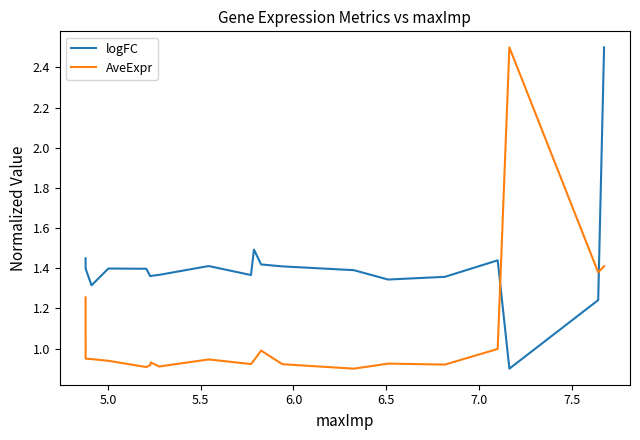

How many intersections are there between logFC and AveExpr?

2